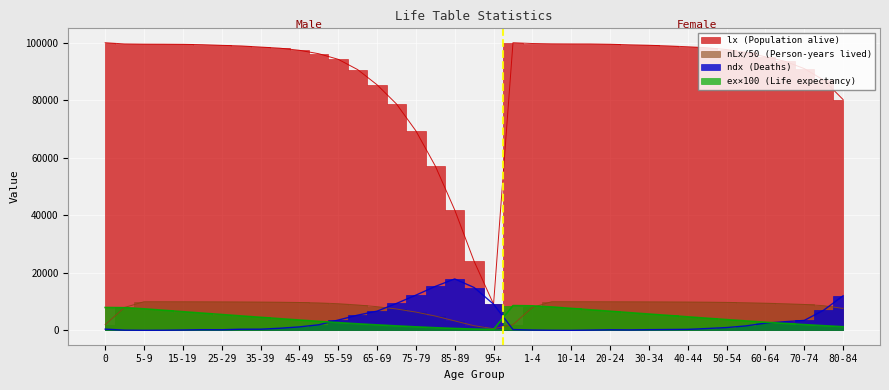

At which label does nLx first exceed 9591?

5-9